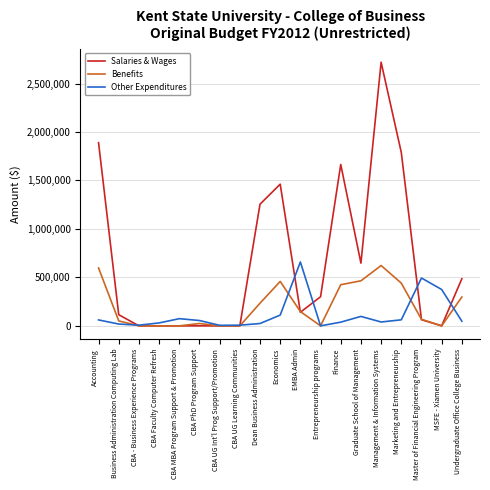

How many lines are shown in the chart?

3